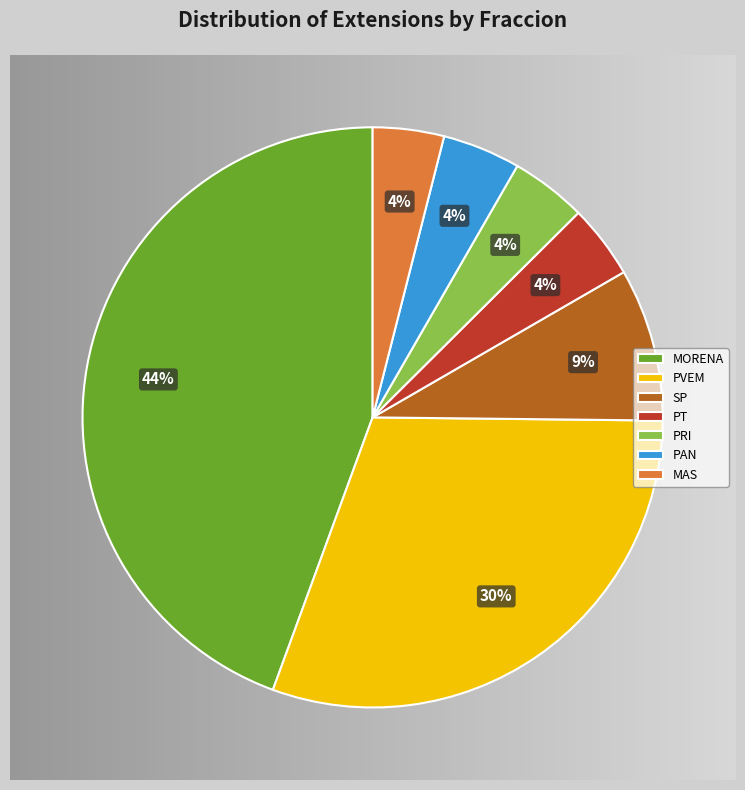

What is the total percentage of PVEM and PT?

33.9%